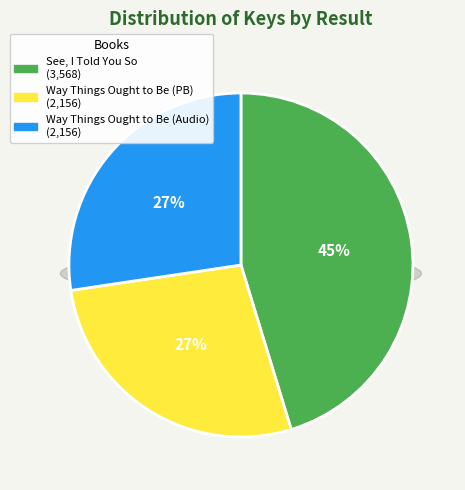

To the nearest percent, what is the difference between the  and 1 slice percentages?

18%